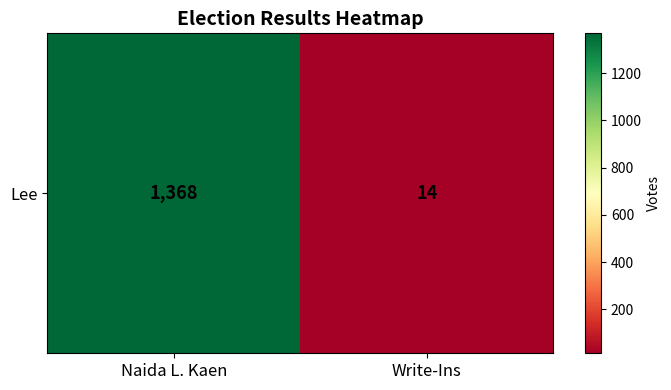

List the labels in order of value, largest first.

Naida L. Kaen, Write-Ins